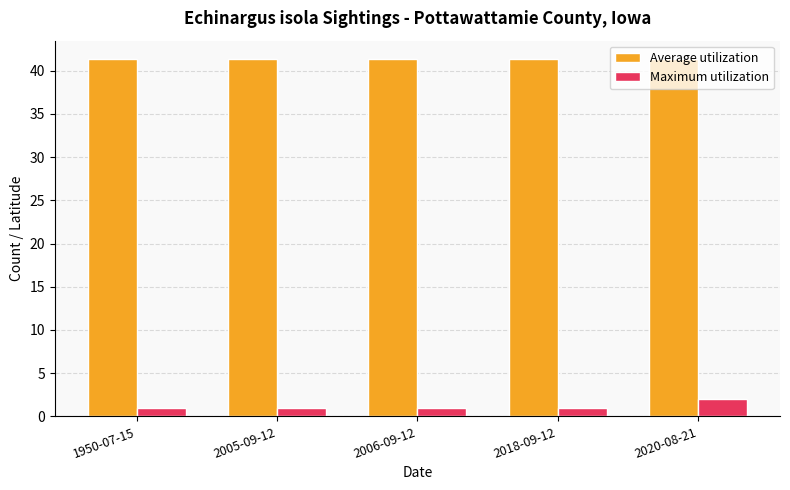

At which category is the sum across all series the highest?

2020-08-21